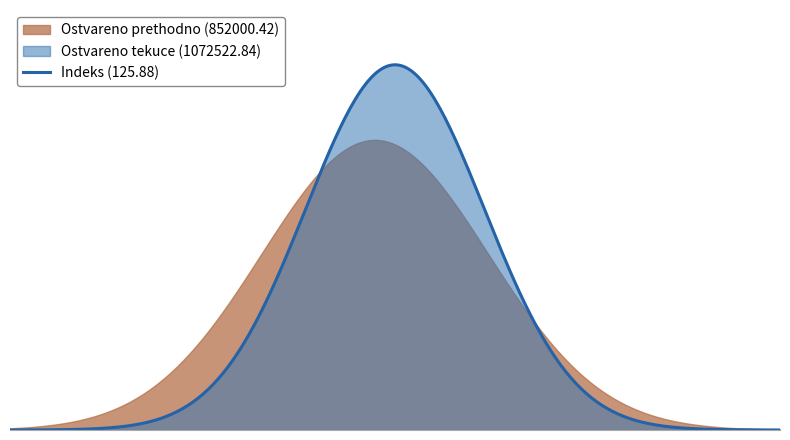

The Ostvareno prethodno series shows -572393.6 at 4. True or false?

False